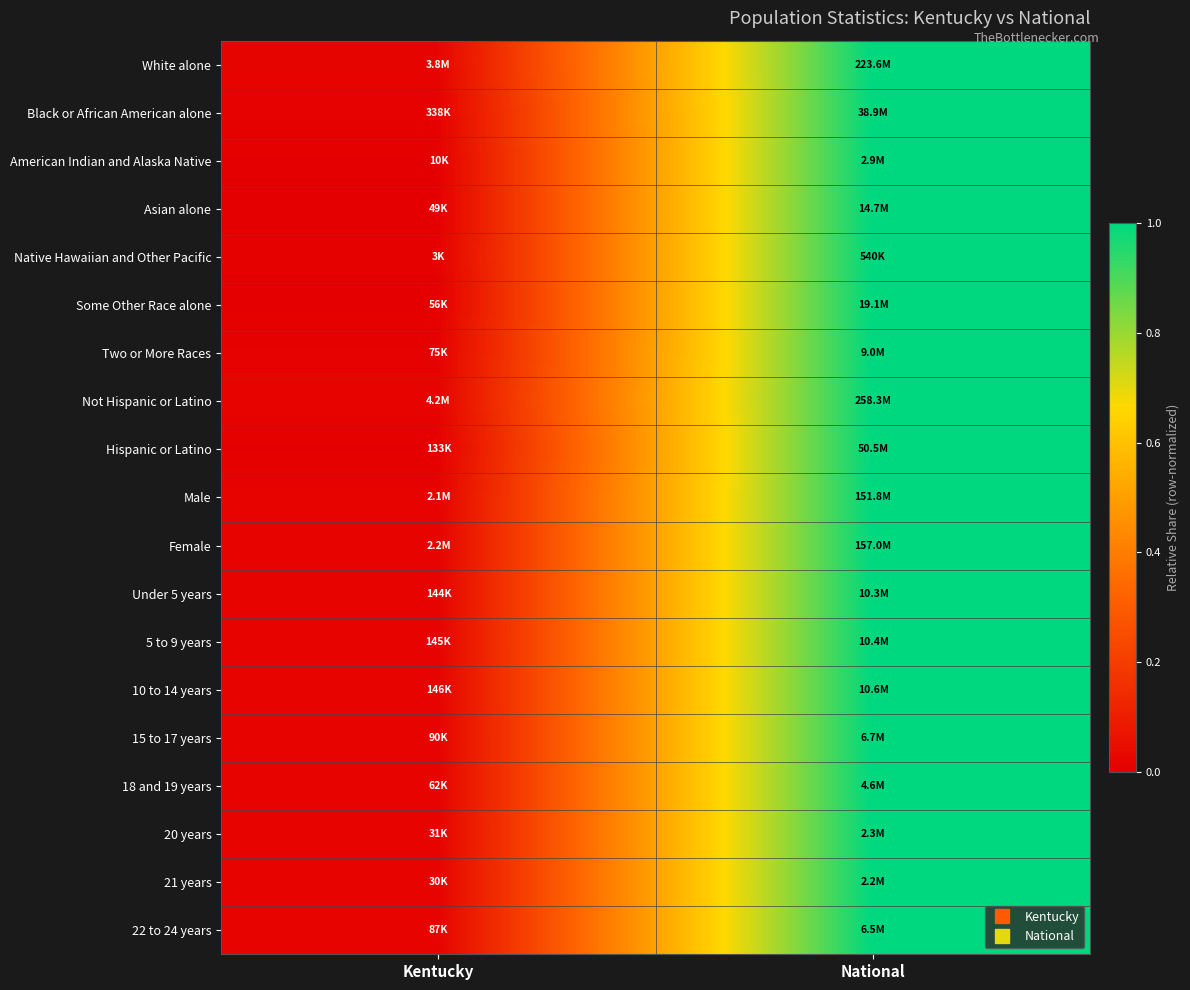

Which category has the lowest value across all series?

Kentucky